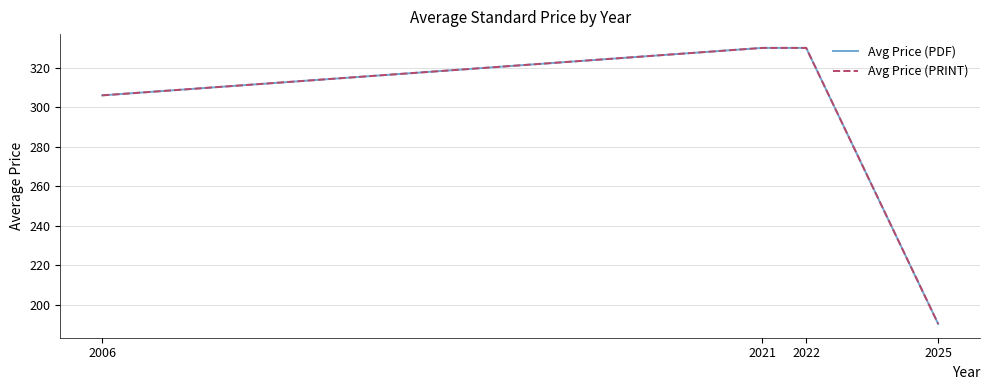

Does the chart display data point markers on the line(s)?

No